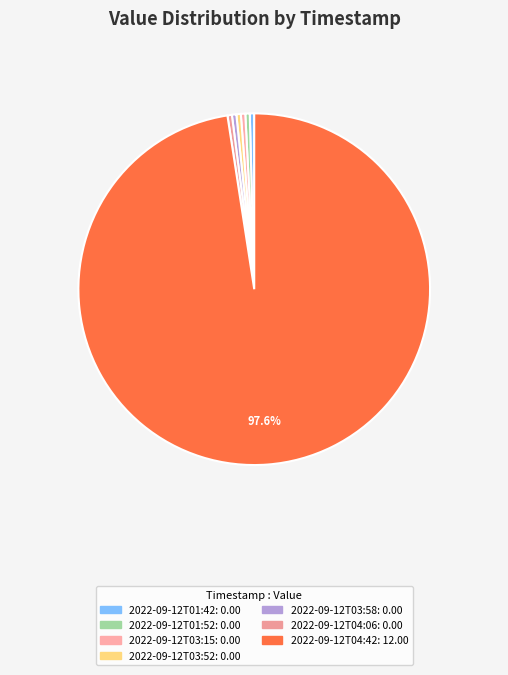

Count the number of slices in the pie.

7